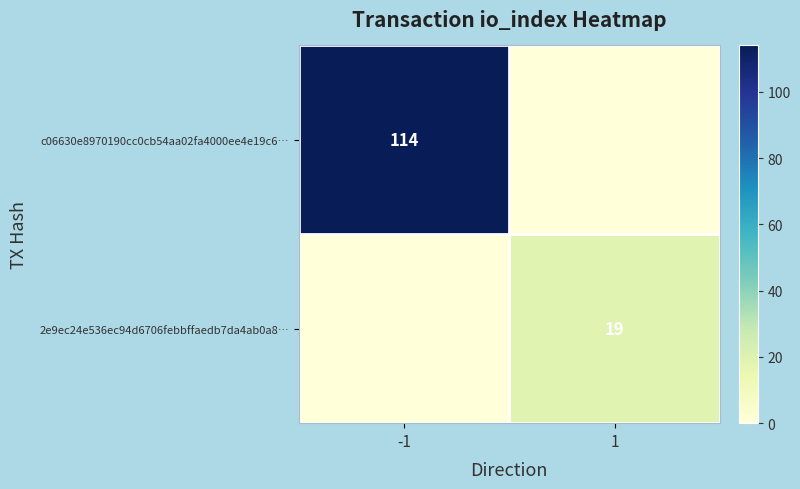

What is the spread (max minus min) of values at -1?

114